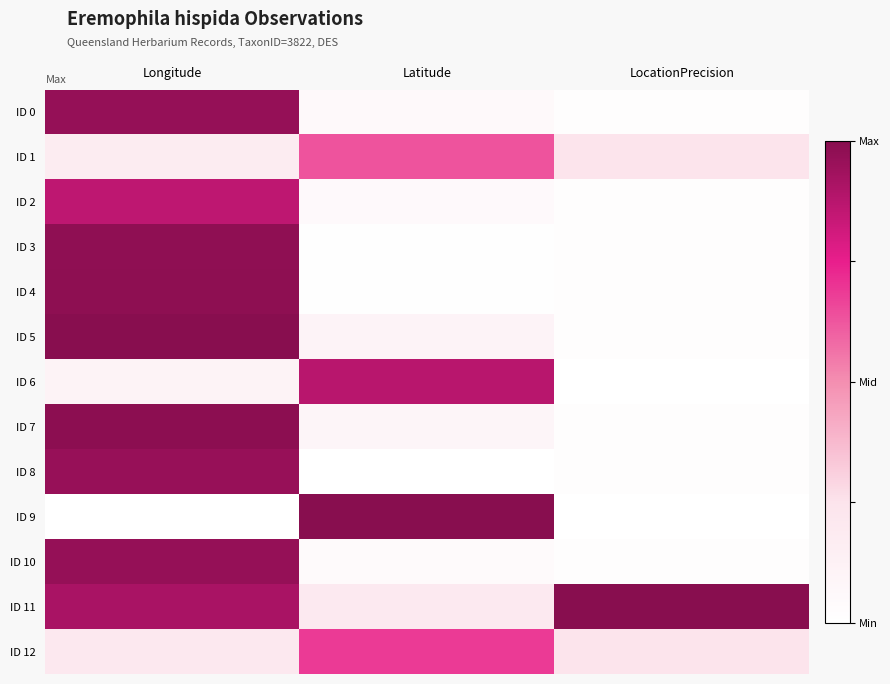

Which series changed the most between Longitude and LocationPrecision?

ID 5